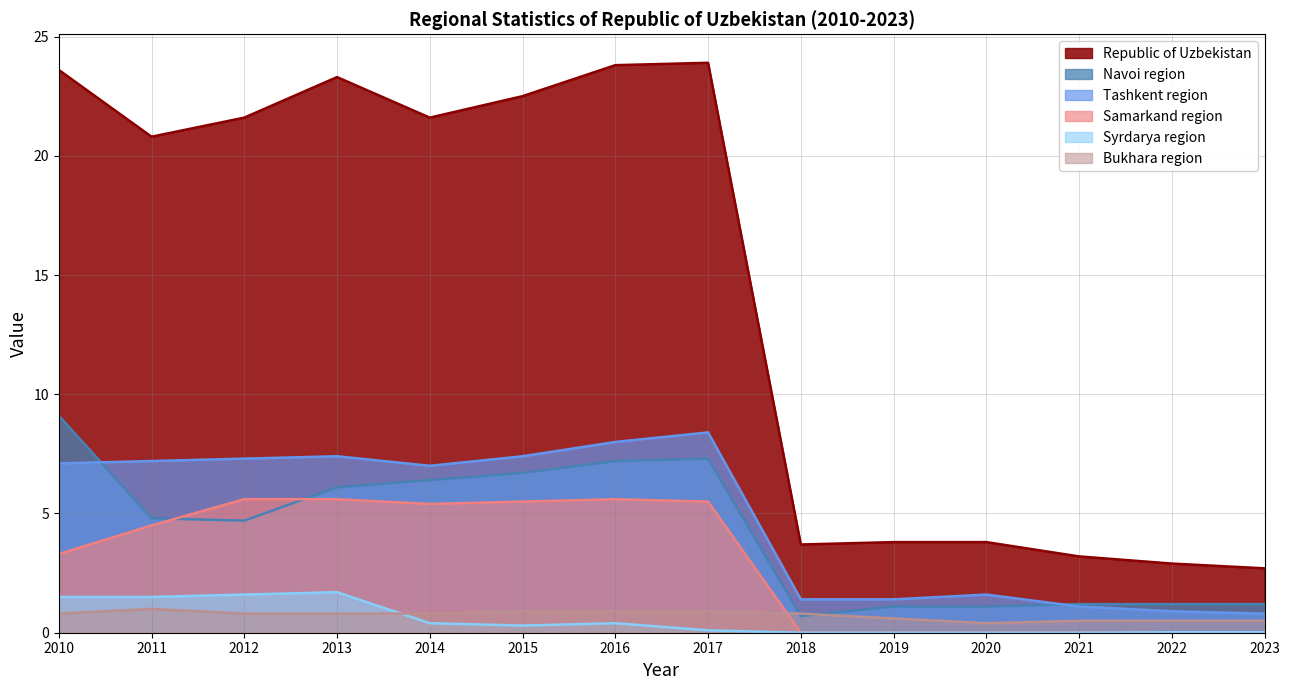

At how many categories does at least one series exceed 15?

8